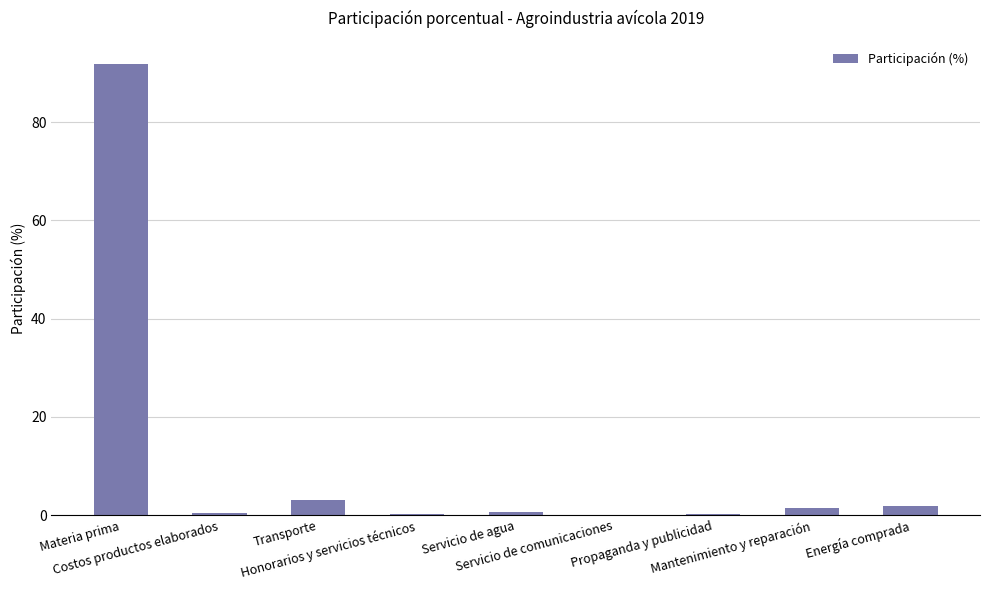

What is the sum of all values?

100.0